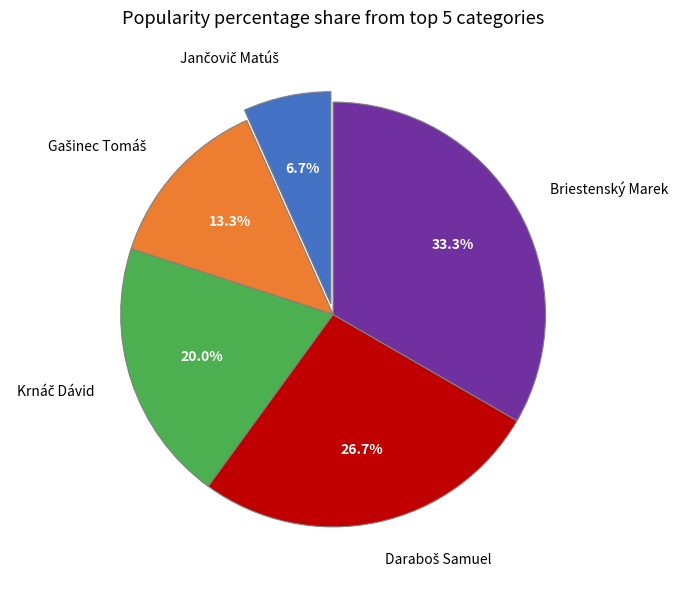

What is the largest slice in the pie chart?

Briestenský Marek